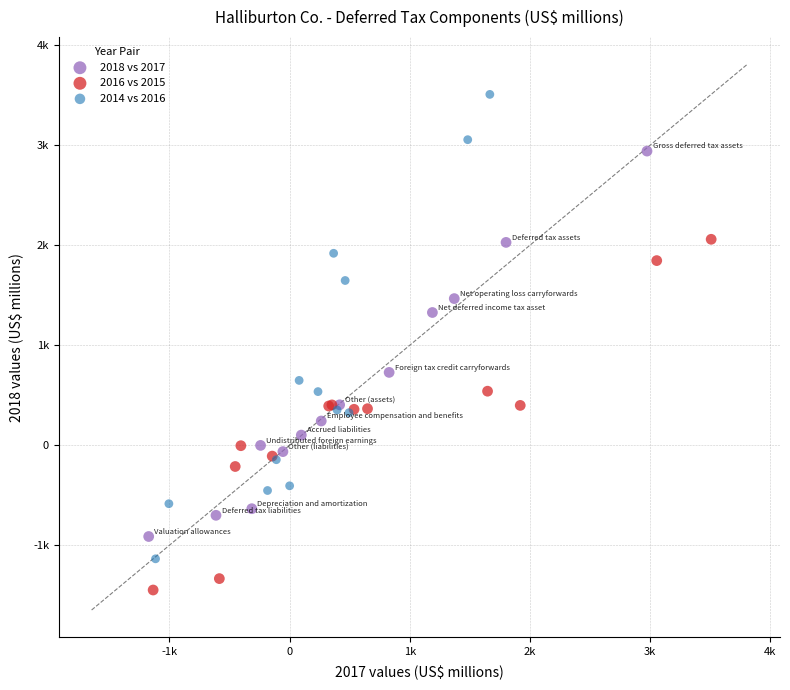

What are all the series names shown in the legend?

2018 vs 2017, 2016 vs 2015, 2014 vs 2016